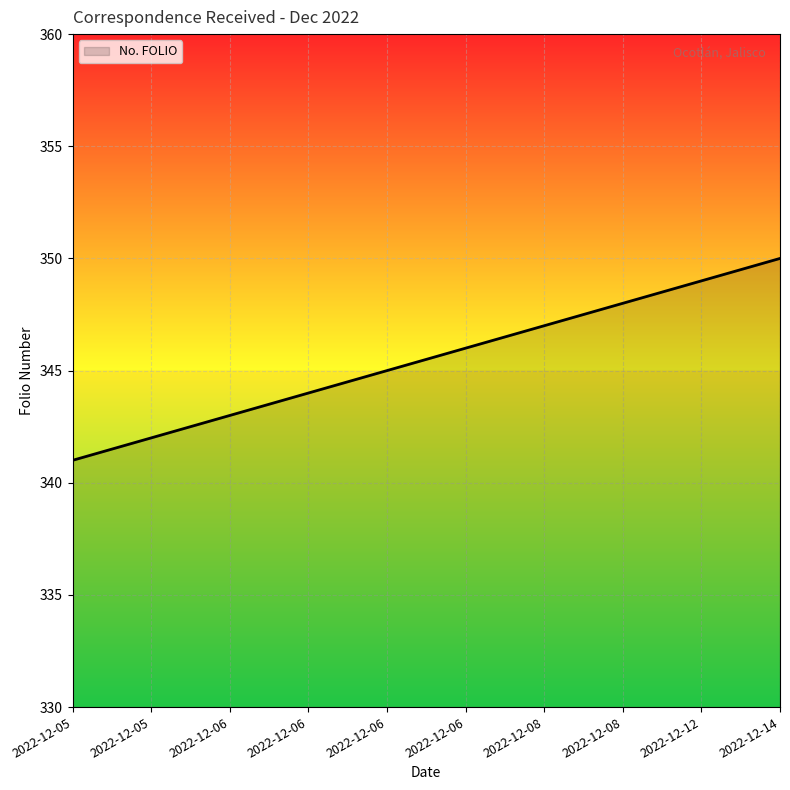

What is the difference between the maximum and second lowest values?

8